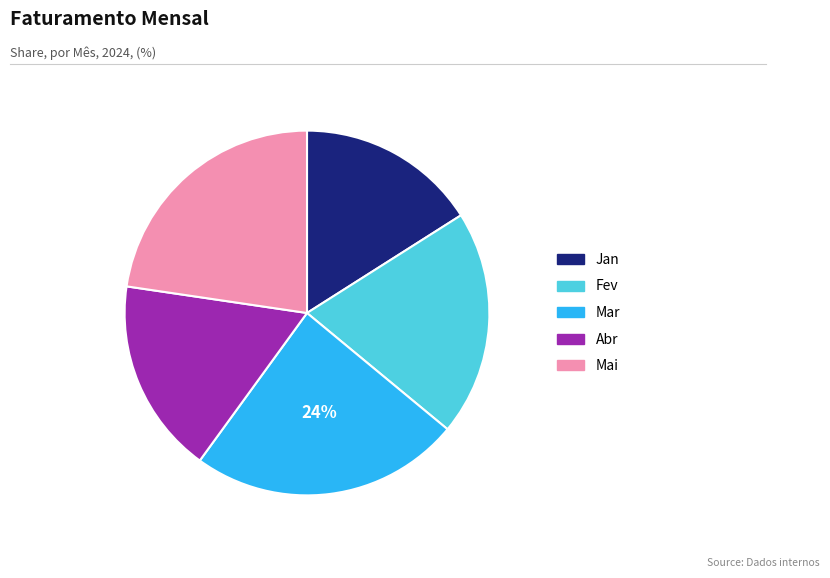

Which slice is the largest?

Mar